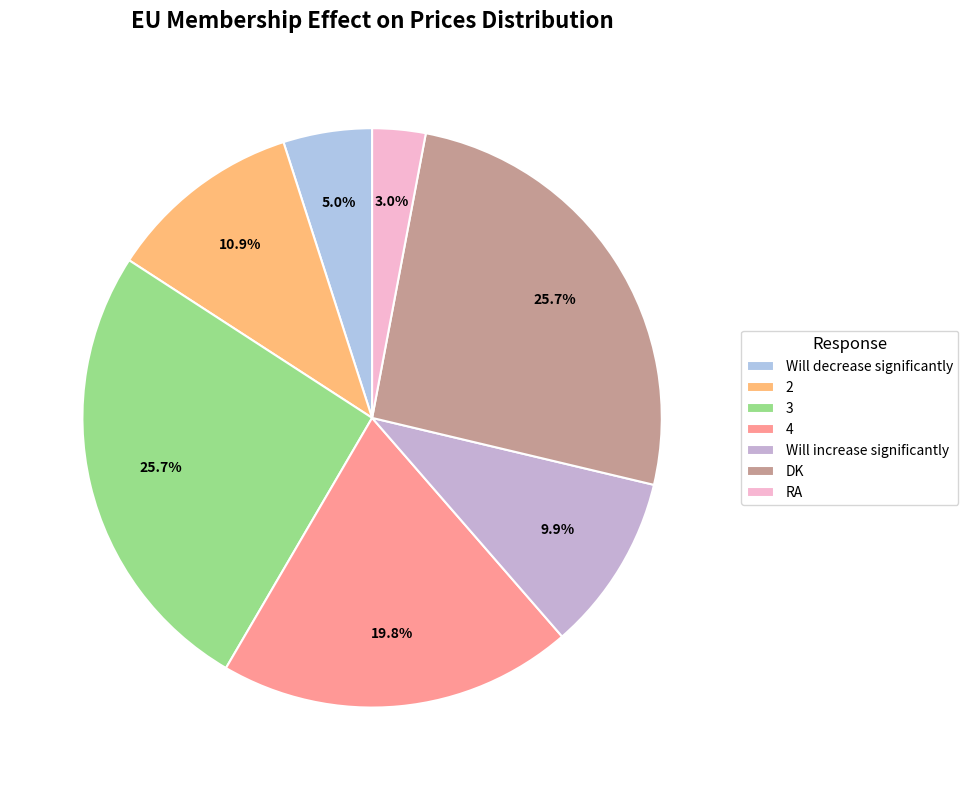

Is there any slice that represents more than half of the pie?

No